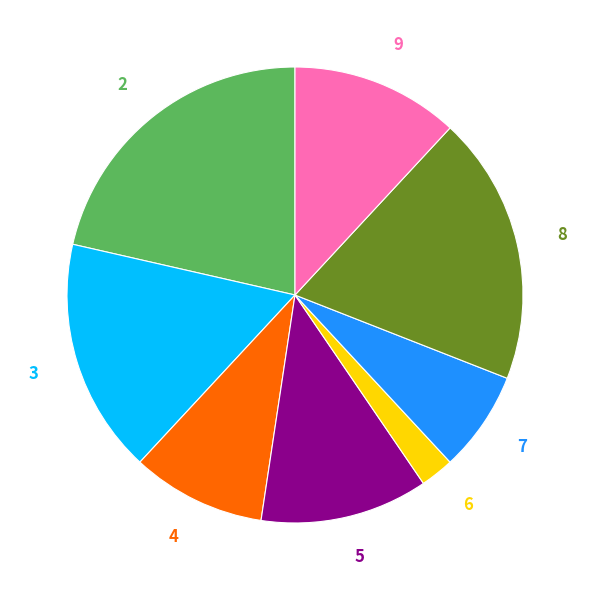

To the nearest percent, what is the average slice percentage?

12%